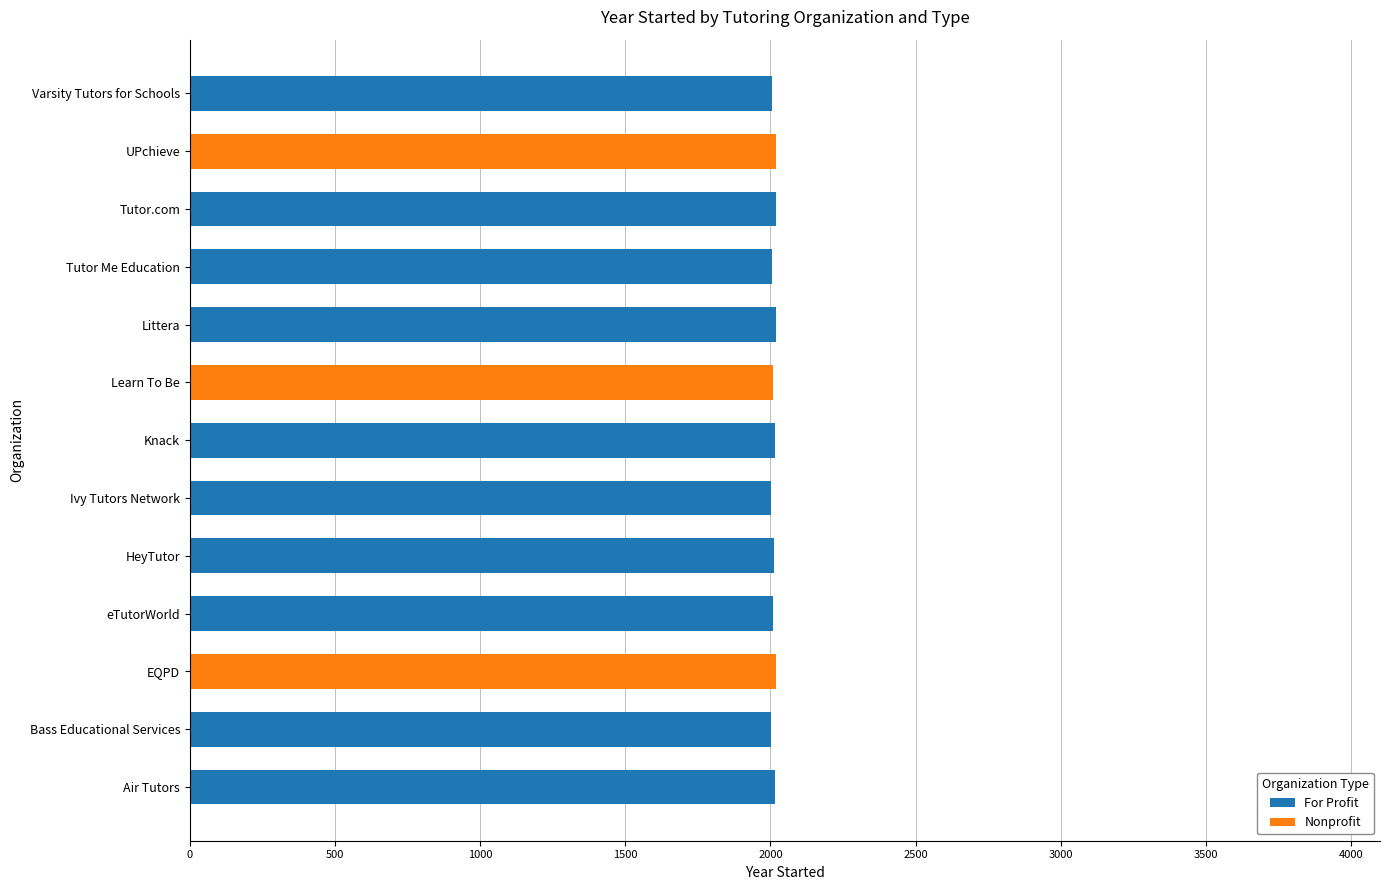

What is the total value across all series at HeyTutor?

2013